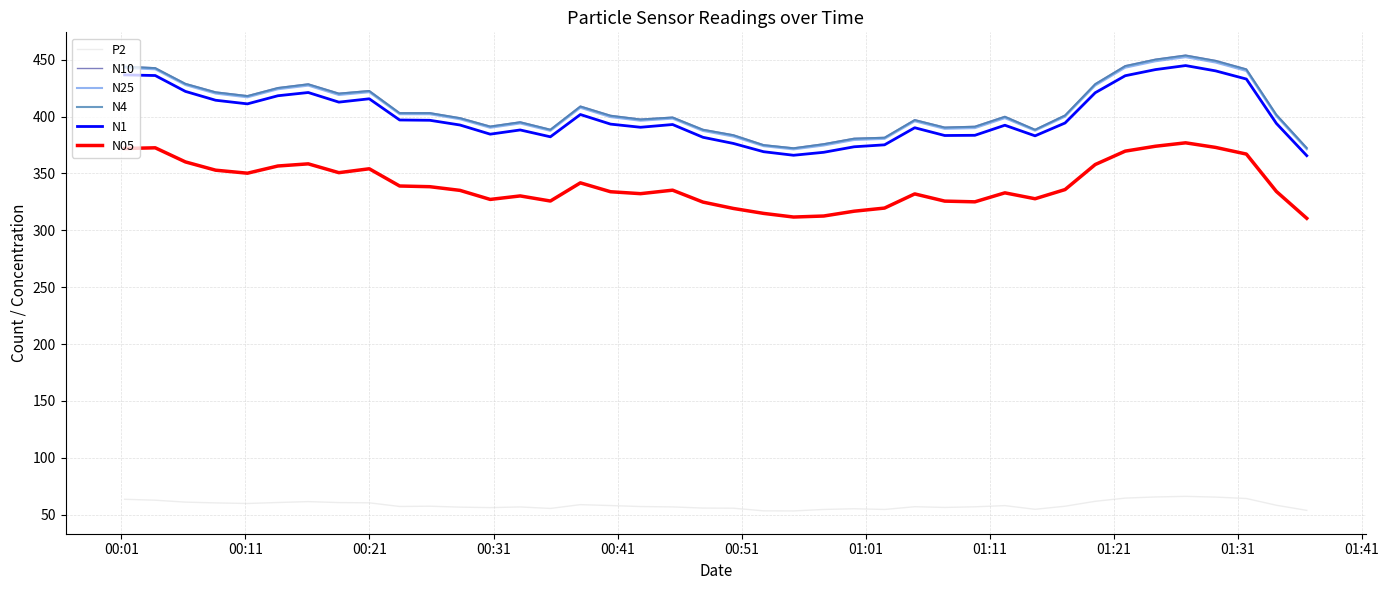

True or false: N4 and N1 intersect in this chart.

False